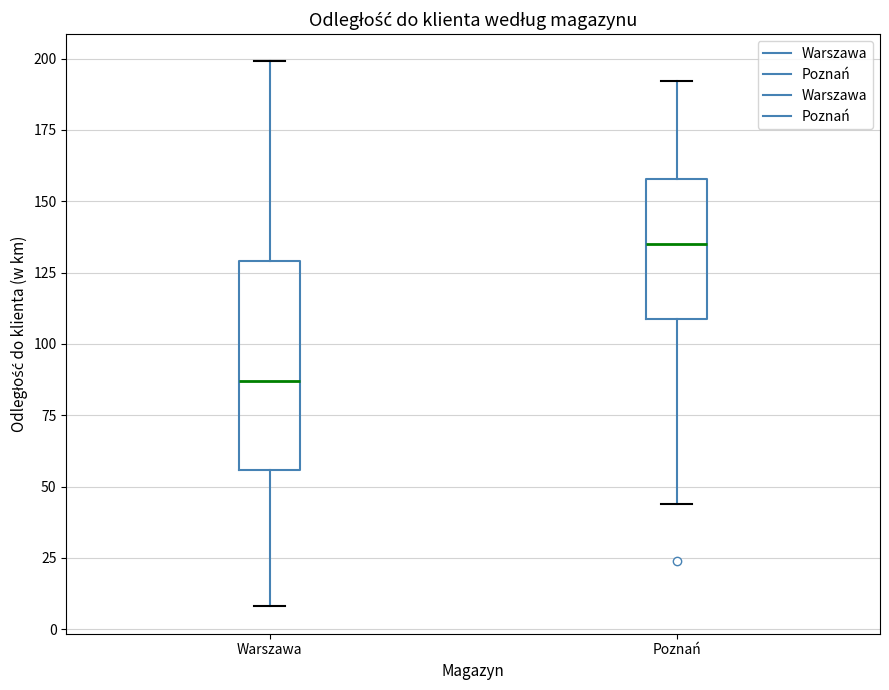

Which box is the tallest, from its lower edge to its upper edge?

Warszawa